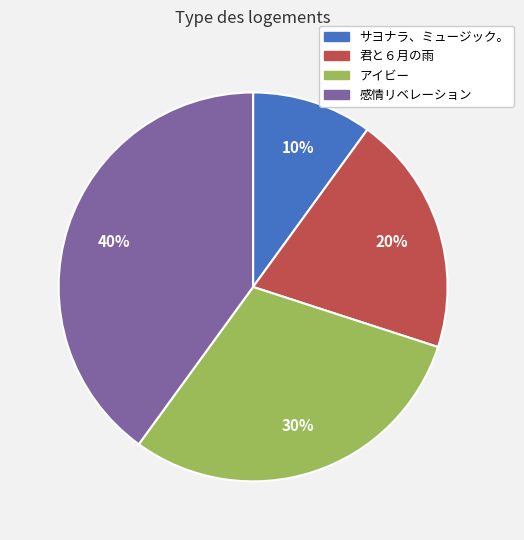

To the nearest percent, what is the combined percentage of 感情リベレーション and 君と６月の雨?

60%